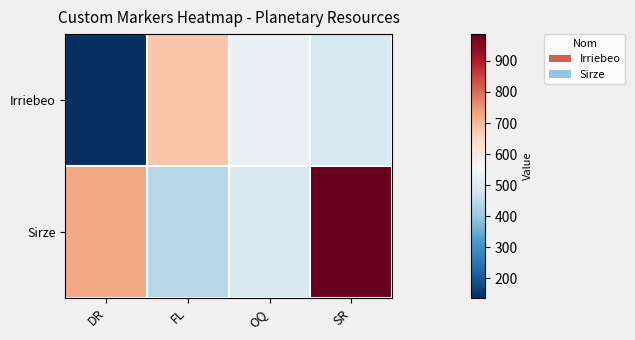

At FL, list the series in order from smallest to largest.

Sirze, Irriebeo